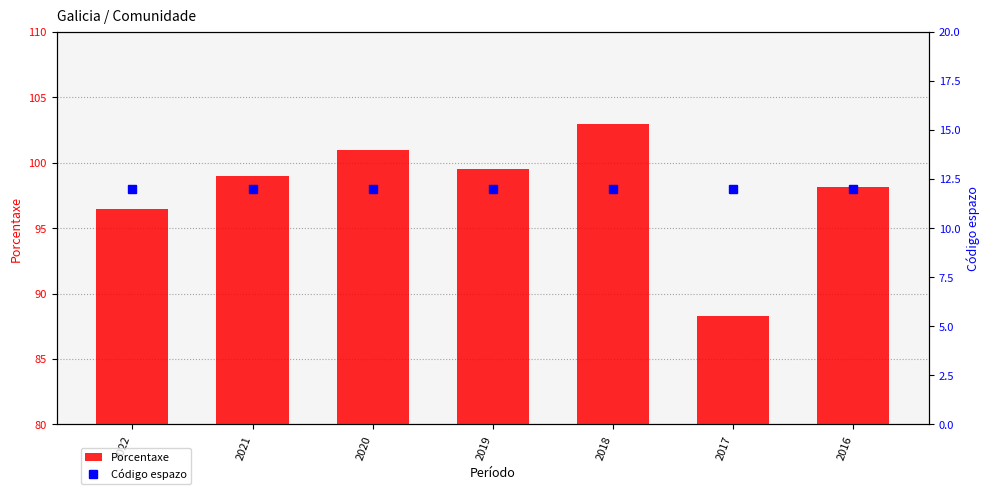

At how many categories does at least one series exceed 92?

6